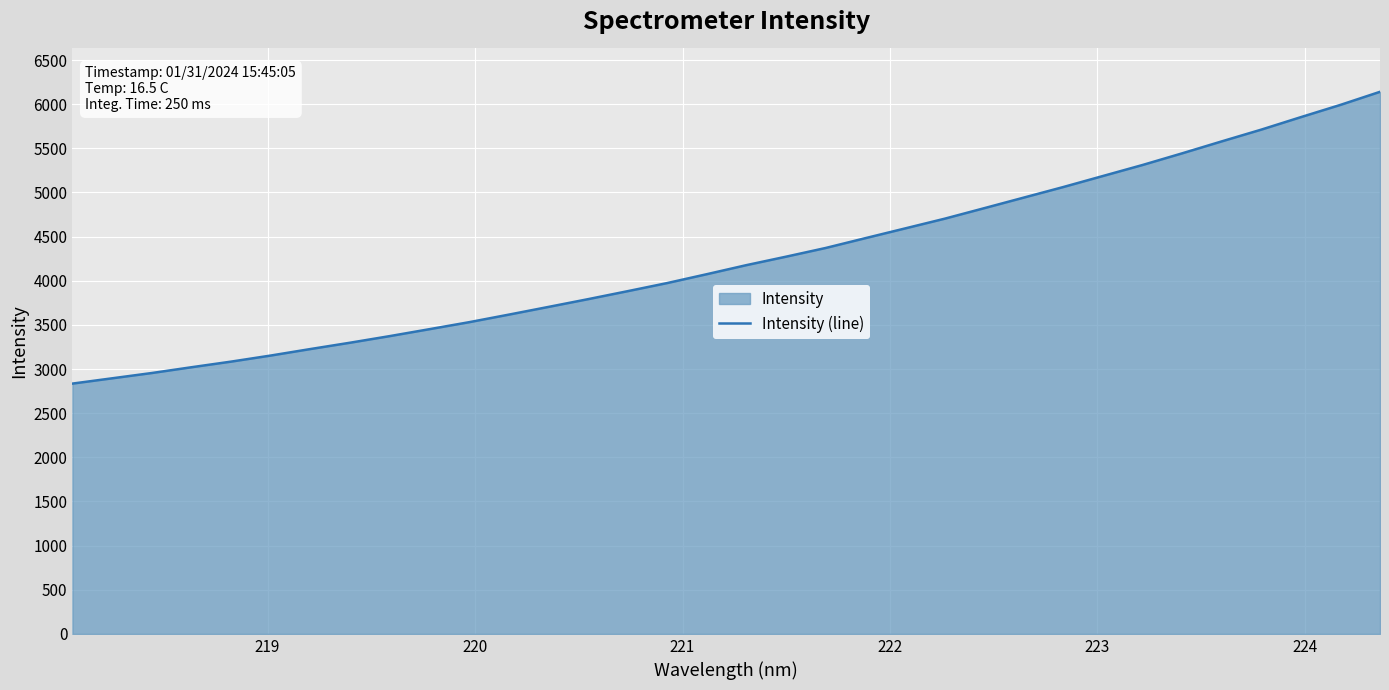

What is the smallest value displayed?

2835.0